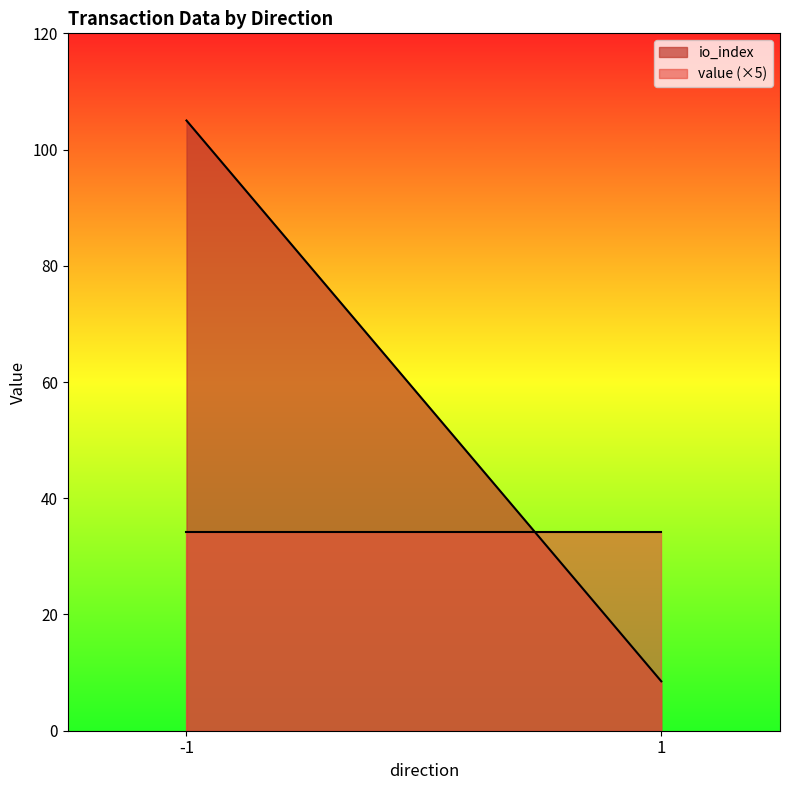

How many data points in value are above 13?

2